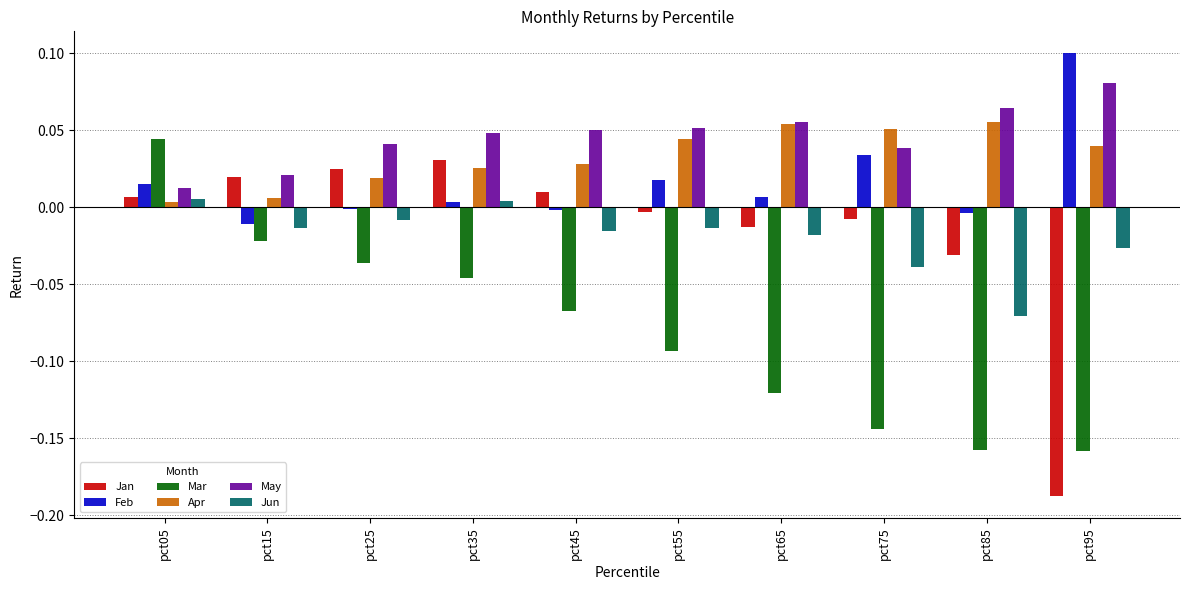

Which series has the largest total across all categories?

May